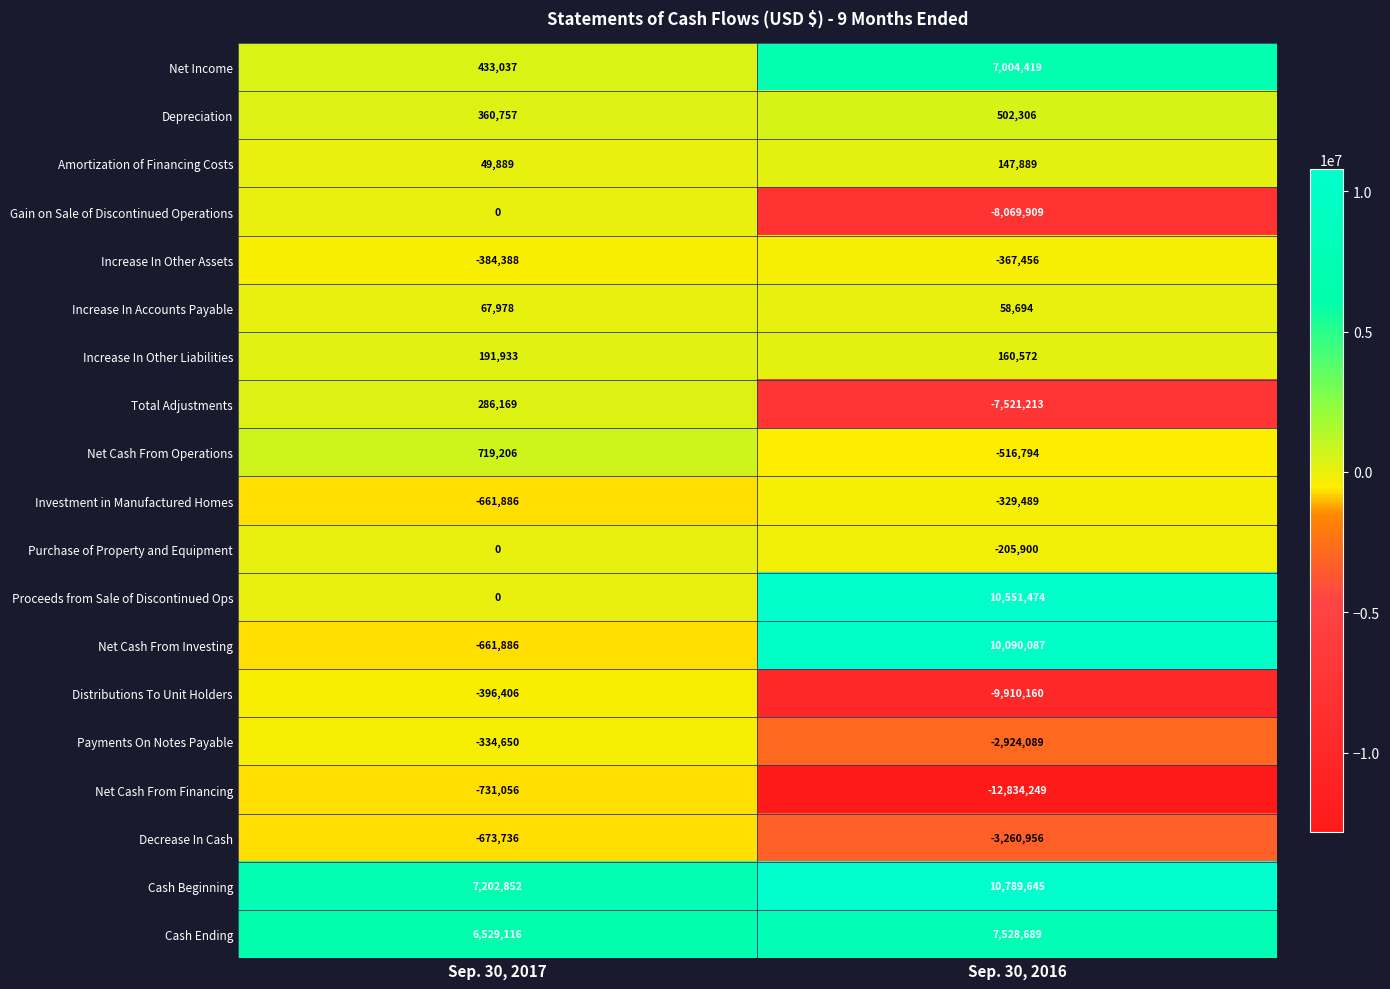

The value of Payments On Notes Payable at Sep. 30, 2017 is -334650. True or false?

True